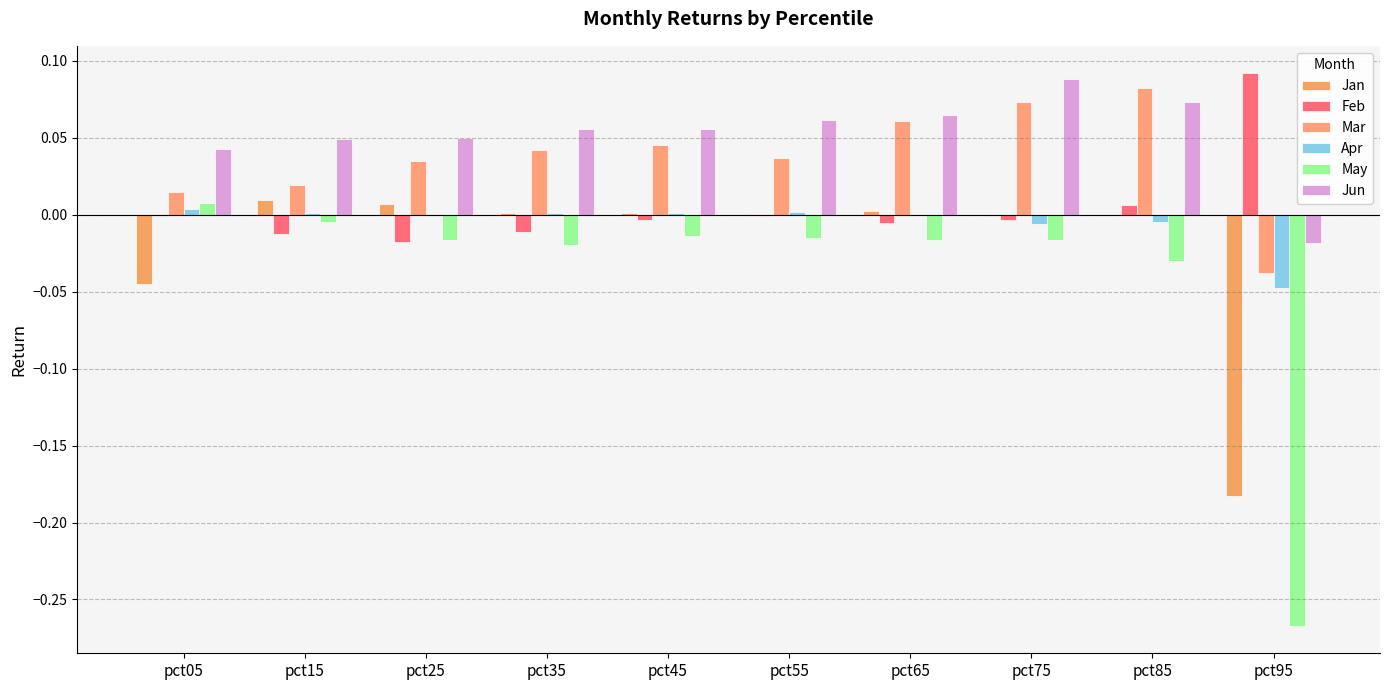

What is the sum of all Mar values?

0.4